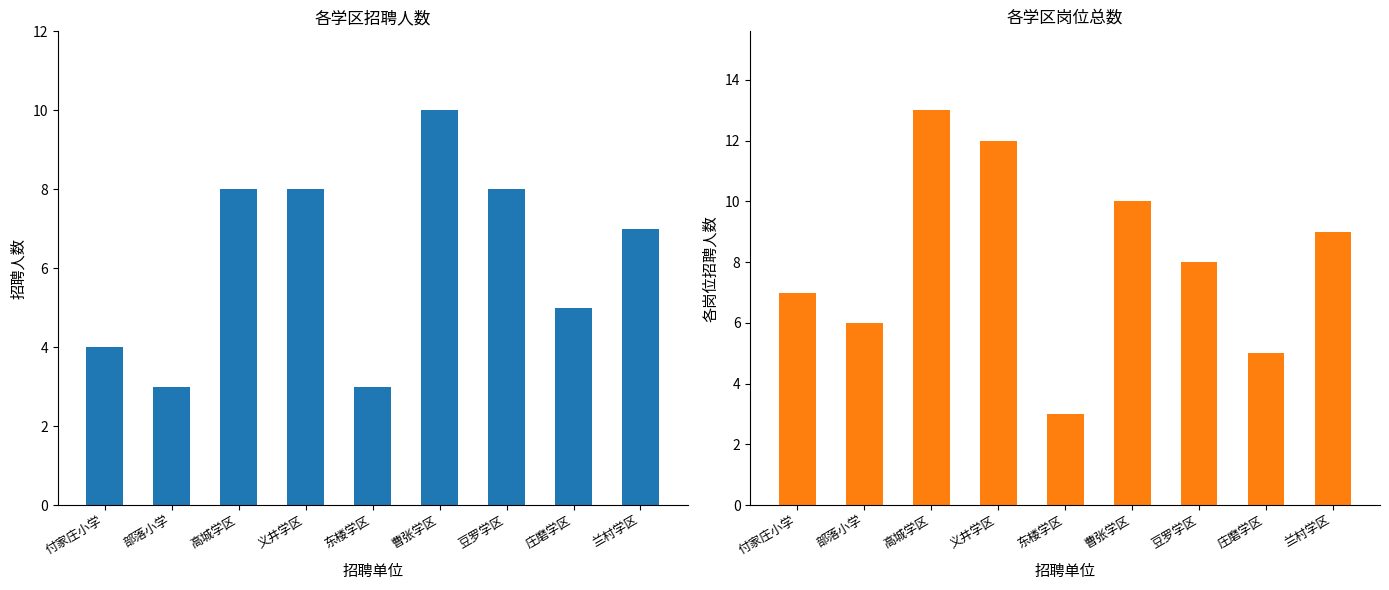

What is the spread (max minus min) of values at 部落小学?

3